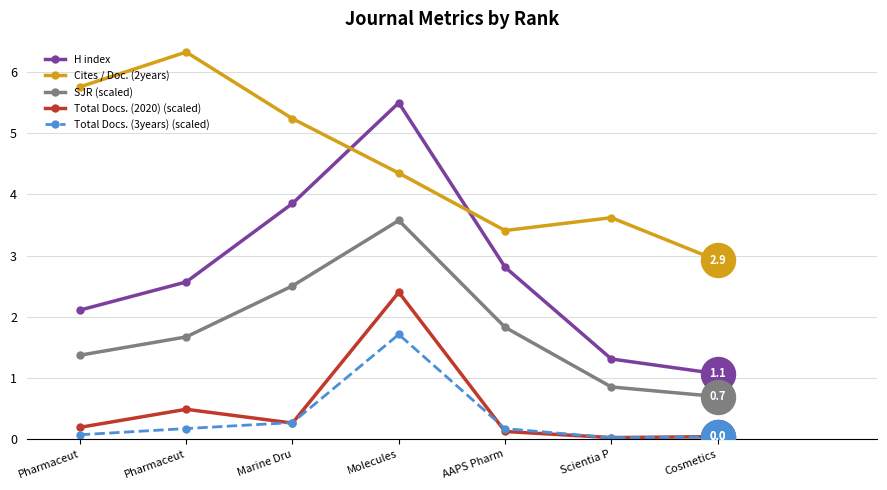

Is the value of H index at Scientia P greater than the value of SJR (scaled) at Pharmaceut?

No